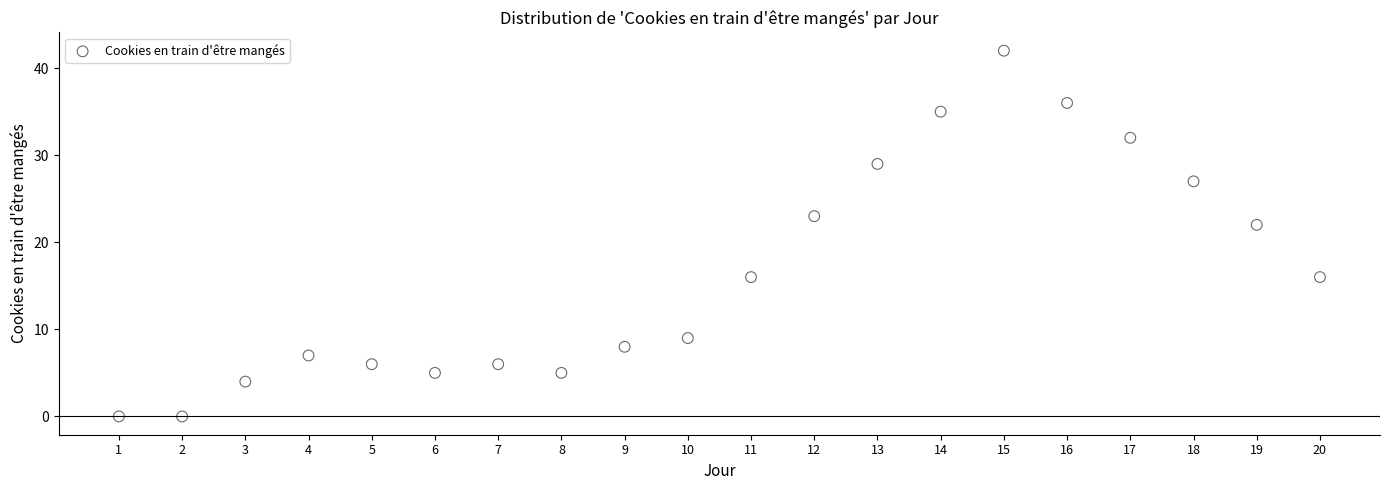

What Y value in the scatter plot is closest to 21?

22